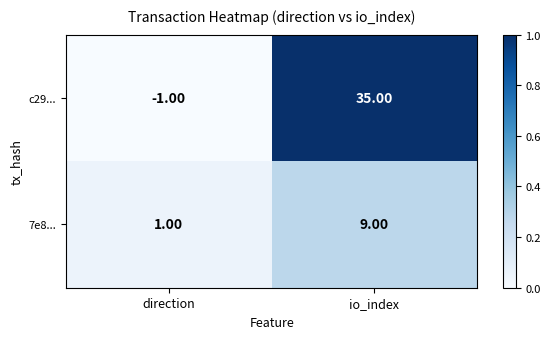

What is the sum of the c29... values at io_index and direction?

34